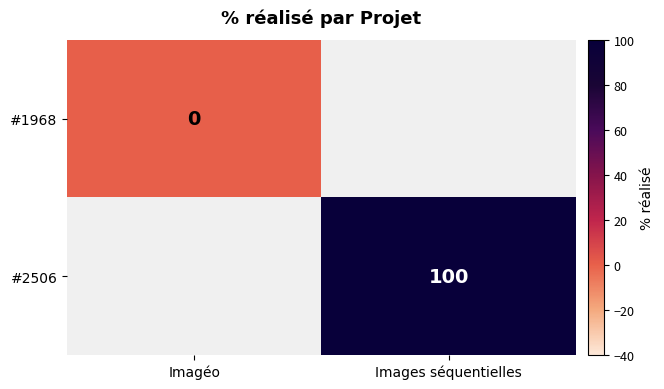

Is the value of #2506 at Images séquentielles greater than the value of #1968 at Imagéo?

Yes